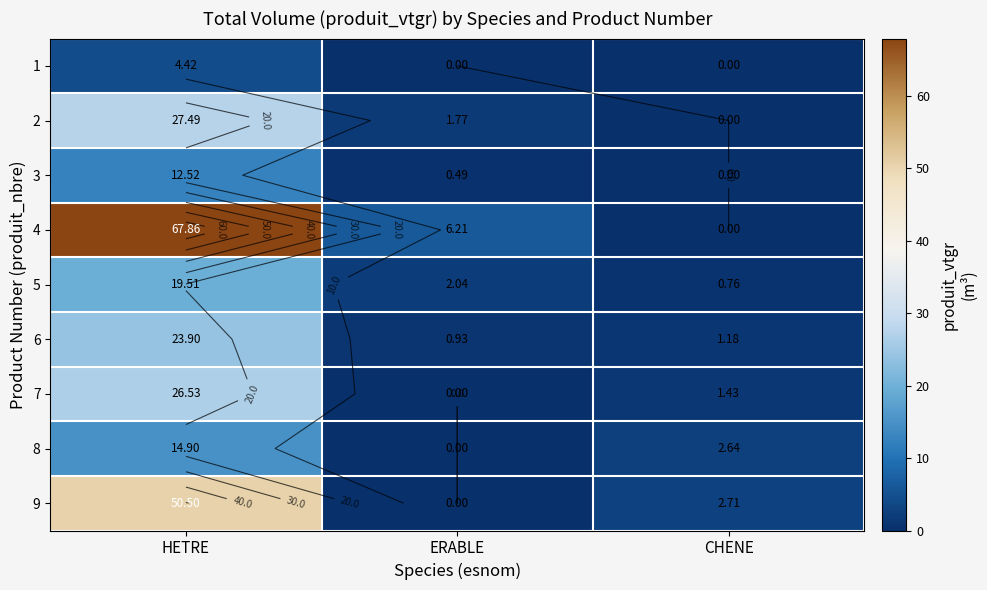

Between HETRE and CHENE, which series saw the biggest shift?

4